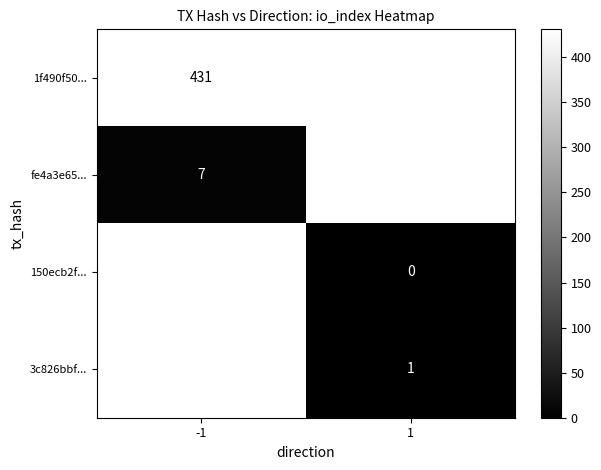

Is the value of 3c826bbf... at 1 greater than the value of 1f490f50... at -1?

No